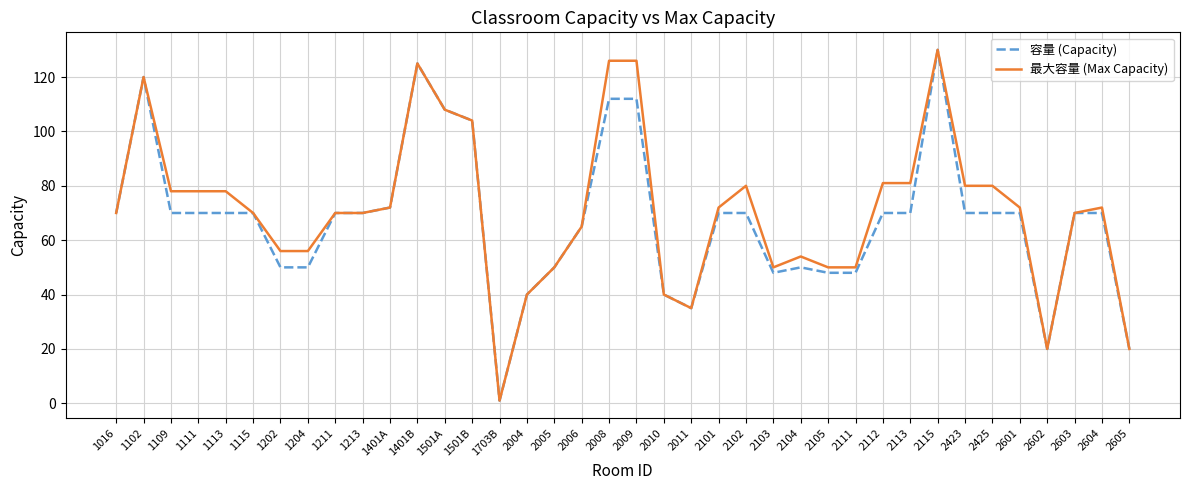

Rank the series at 1202 from highest to lowest value.

最大容量 (Max Capacity), 容量 (Capacity)